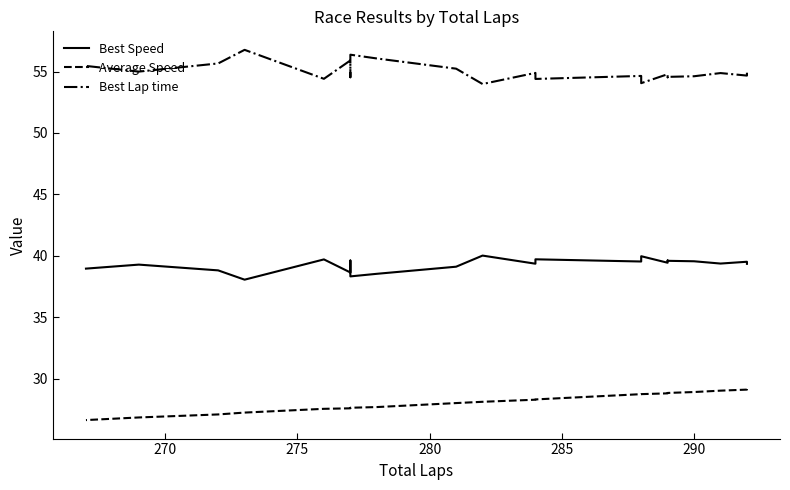

True or false: Best Lap time and Average Speed cross at least once.

False